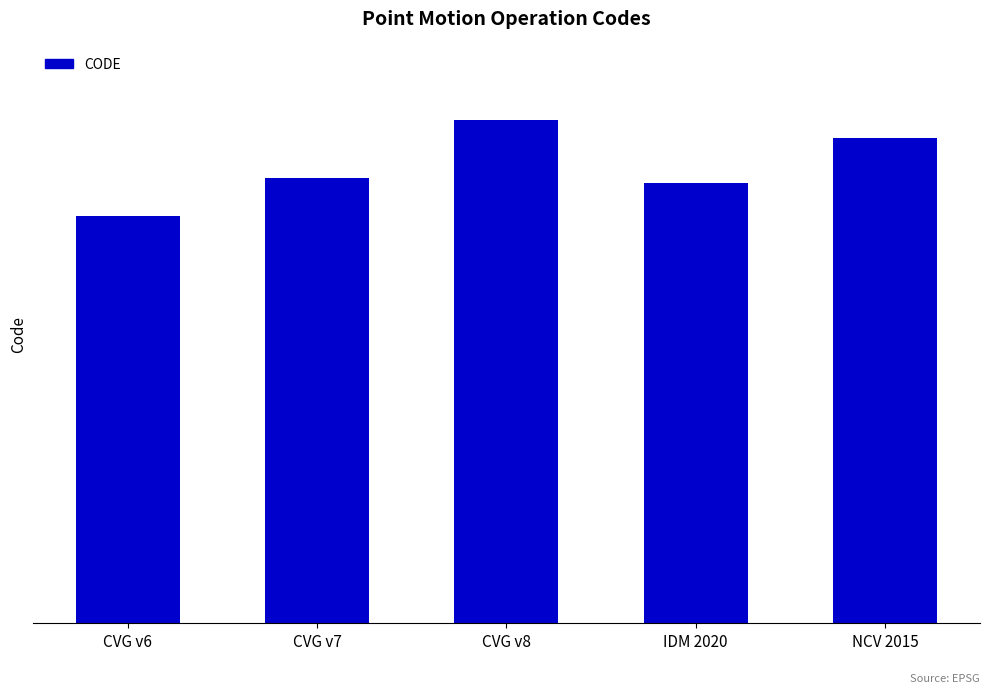

Which label corresponds to the smallest value in the chart?

CVG v6